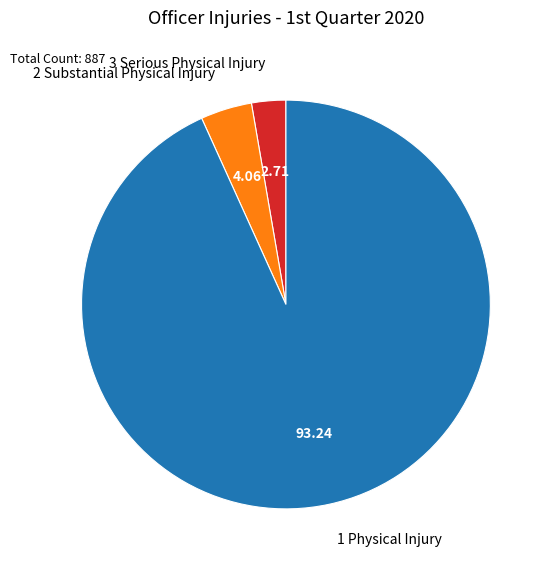

What is the majority slice?

1 Physical Injury